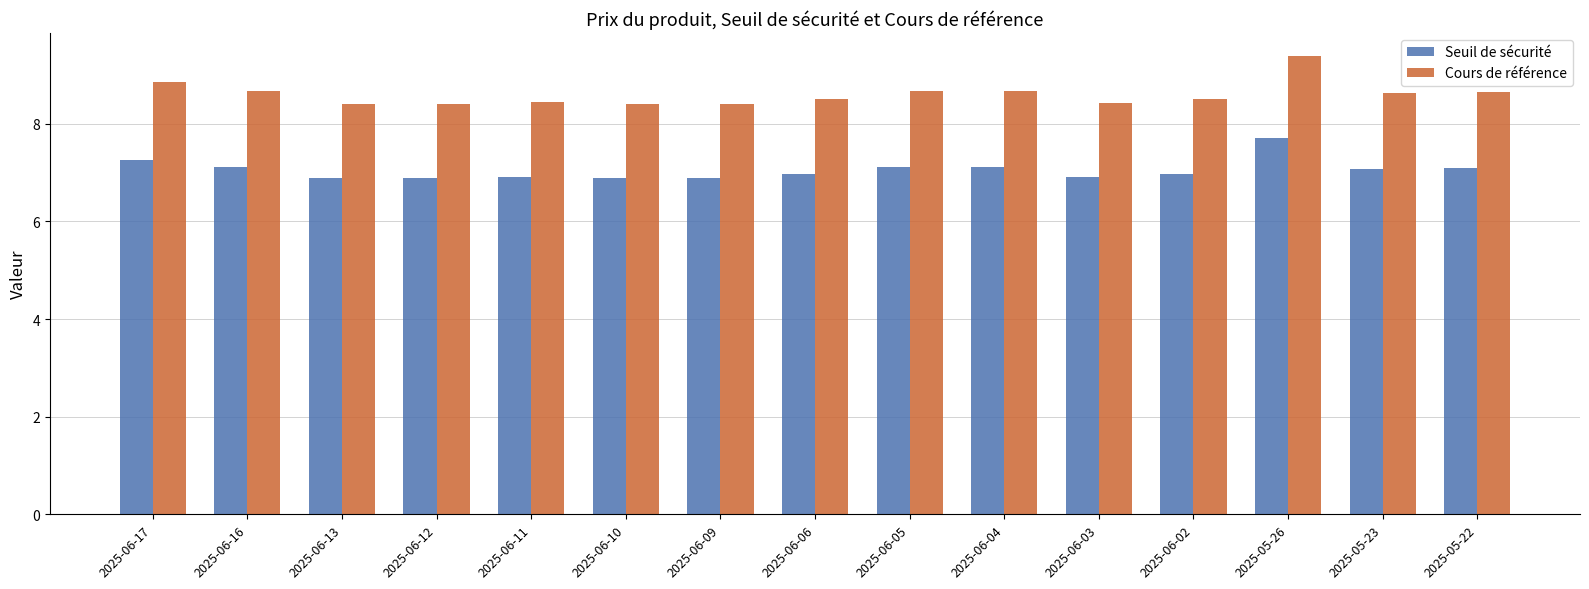

At which category does the chart reach its peak across all series?

2025-05-26